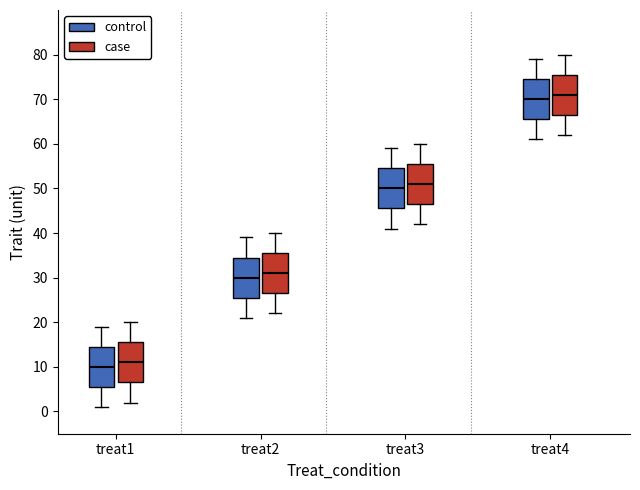

Reading left to right, read every box against the y-axis: the position of its median line, the range the box covers, and the ends of its whiskers. The values are not printed on the chart, so give them approximately, as read against the axis.

treat1 (control): median 10, box 6 to 15, whiskers 1 to 19
treat1 (case): median 11, box 7 to 16, whiskers 2 to 20
treat2 (control): median 30, box 26 to 35, whiskers 21 to 39
treat2 (case): median 31, box 27 to 36, whiskers 22 to 40
treat3 (control): median 50, box 46 to 55, whiskers 41 to 59
treat3 (case): median 51, box 47 to 56, whiskers 42 to 60
treat4 (control): median 70, box 66 to 75, whiskers 61 to 79
treat4 (case): median 71, box 67 to 76, whiskers 62 to 80